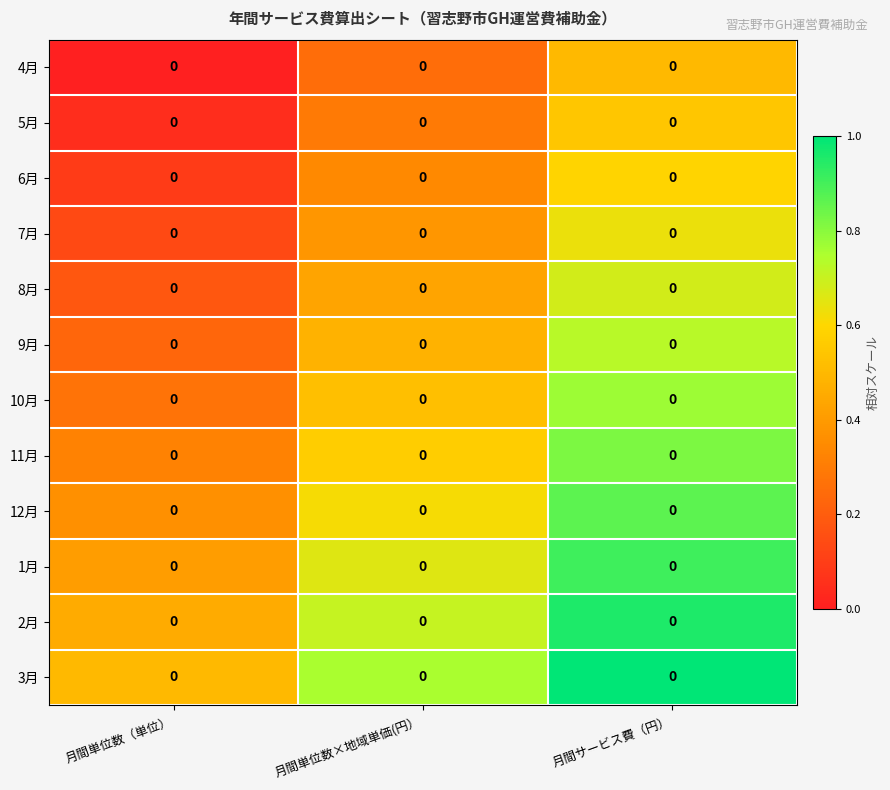

Between 月間単位数（単位） and 月間単位数×地域単価(円）, which is larger?

月間単位数×地域単価(円）